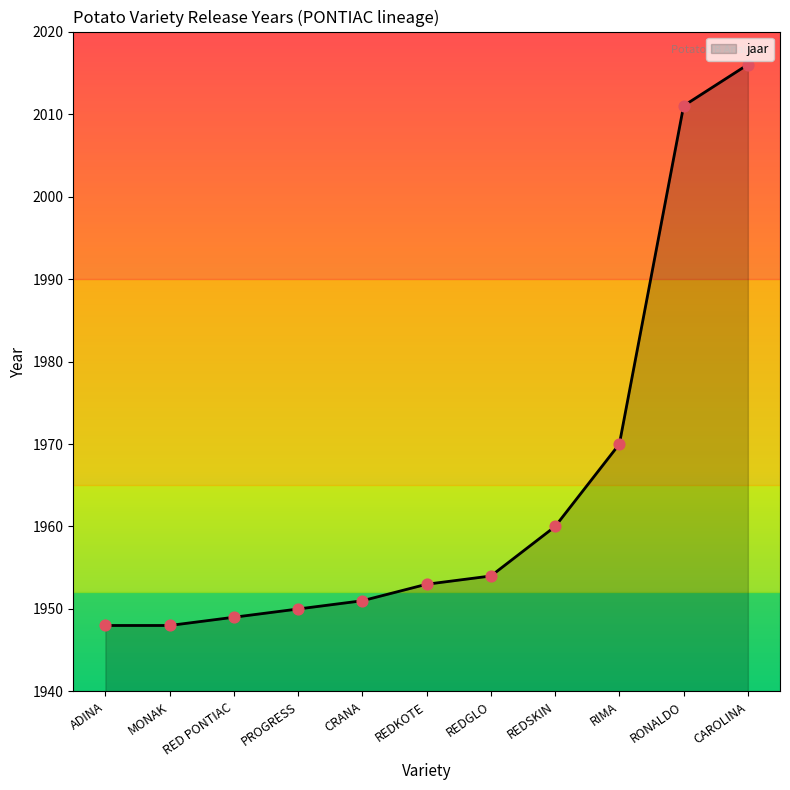

What is the change in value from RONALDO to CAROLINA?

+5